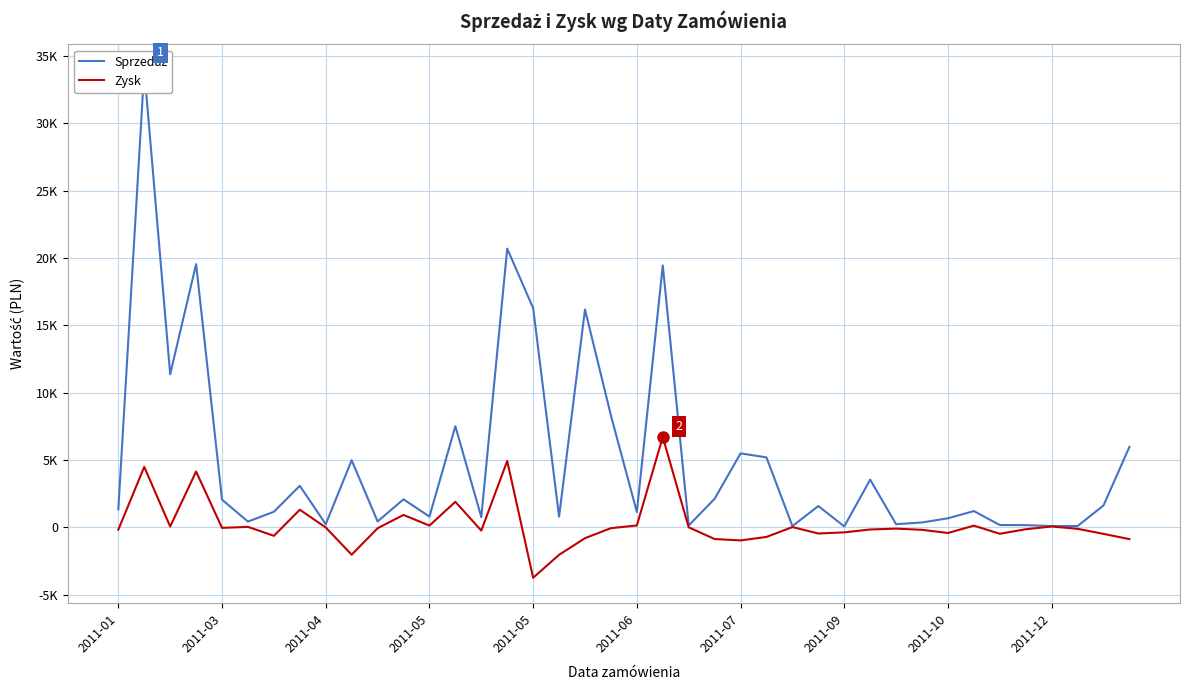

True or false: Sprzedaż and Zysk intersect in this chart.

False